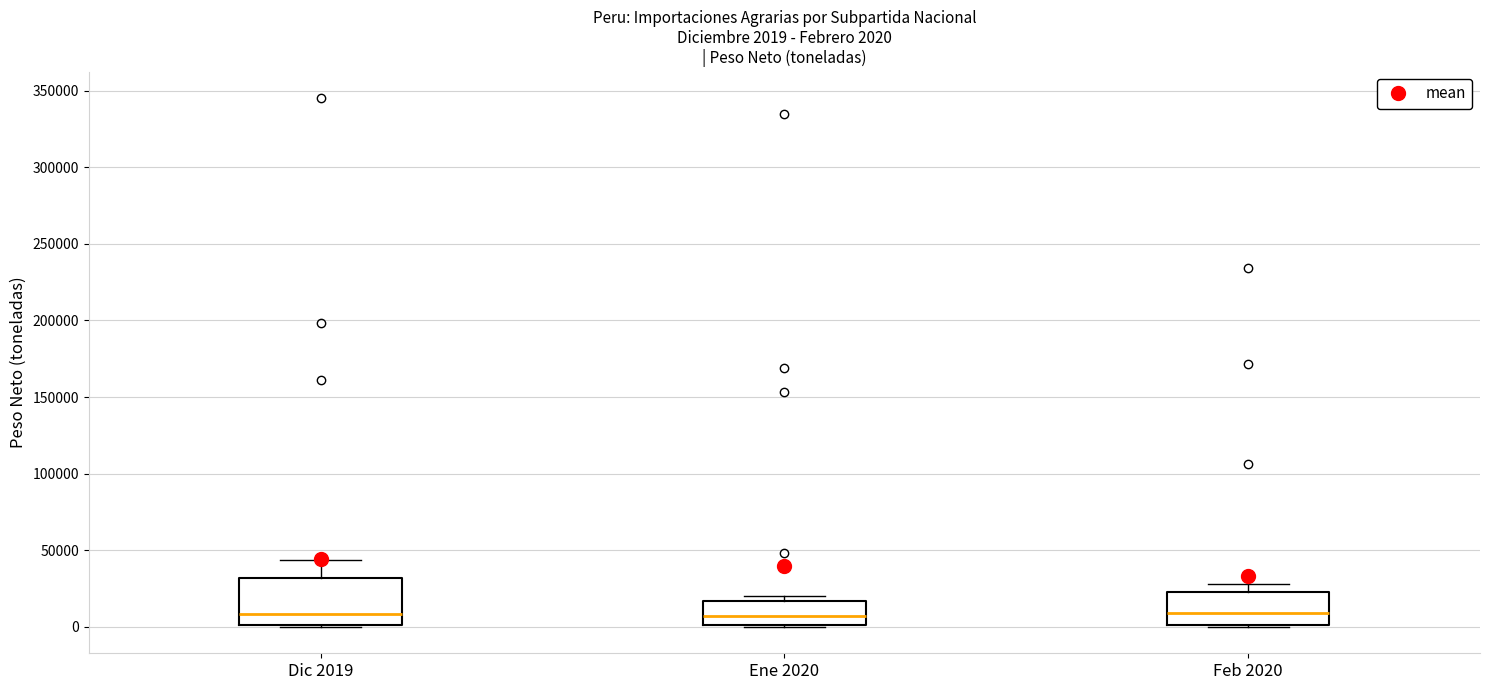

Which box is the tallest, from its lower edge to its upper edge?

Dic 2019